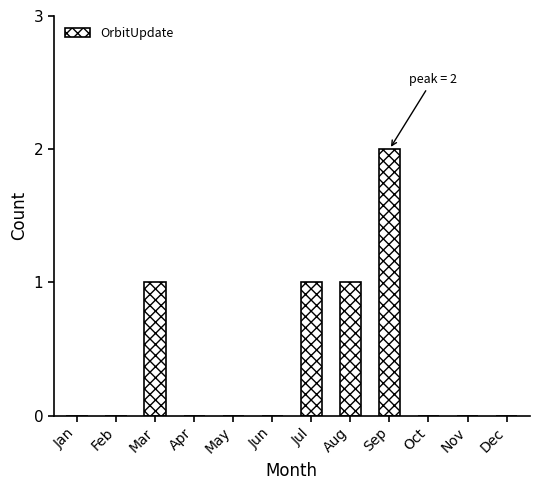

Count the values in the range 0 to 1.

11